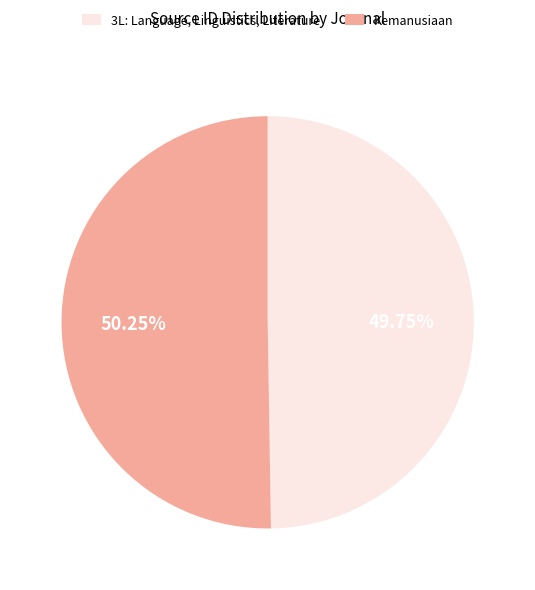

How many slices are in this pie chart?

2